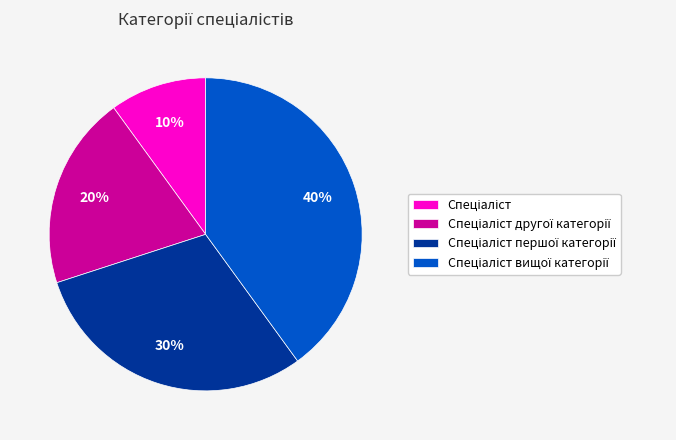

To the nearest percent, what is the difference between the largest and smallest slice percentages?

30%